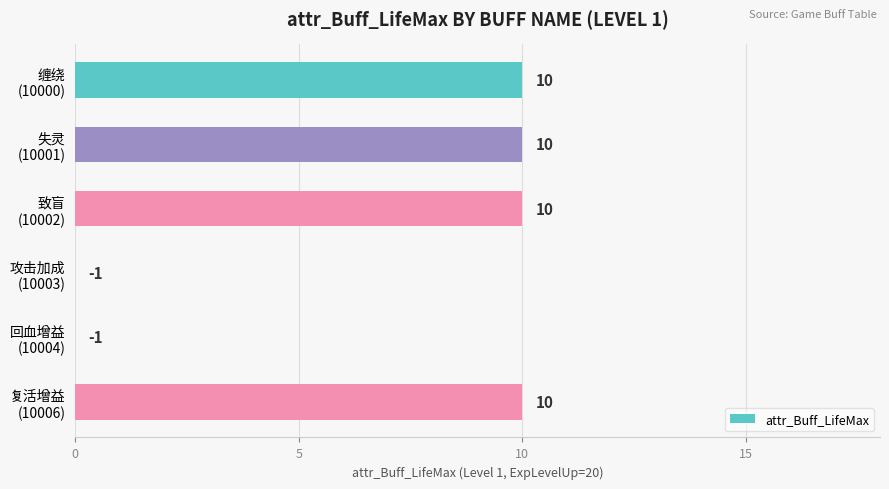

What is the maximum value shown in the chart?

10